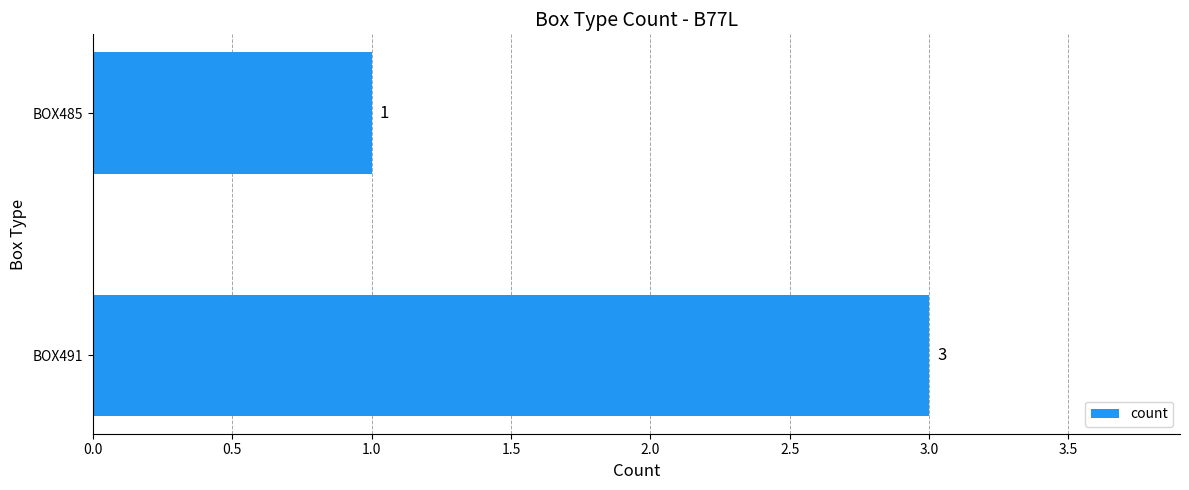

The chart shows a value of 1 at BOX491. True or false?

False